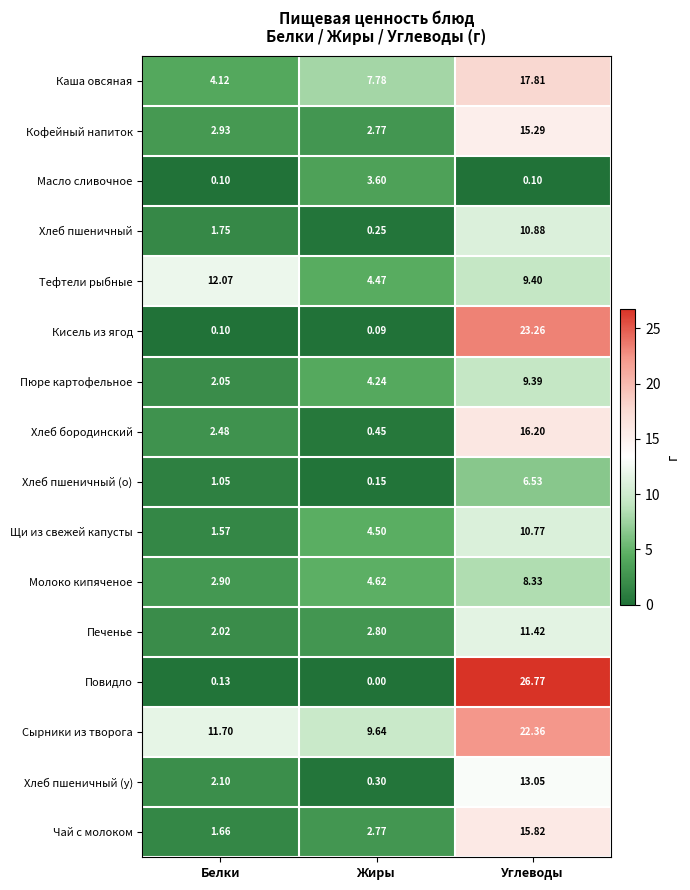

Which label corresponds to the largest value in the chart?

Углеводы